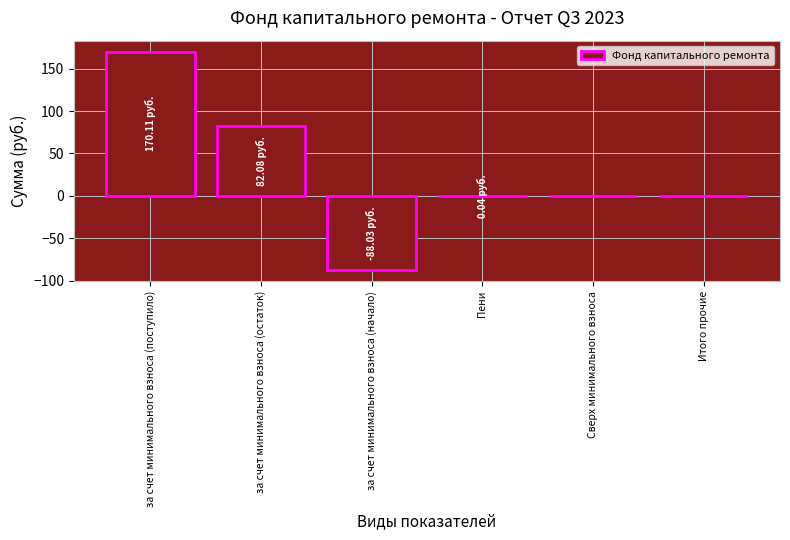

Which label corresponds to the largest value in the chart?

за счет минимального взноса (поступило)